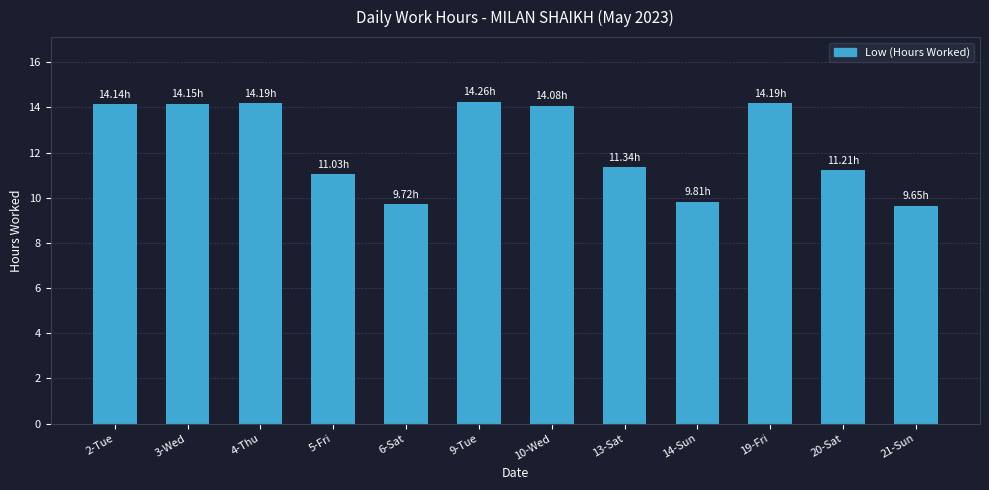

What is the label of the 5th bar from the right?

13-Sat